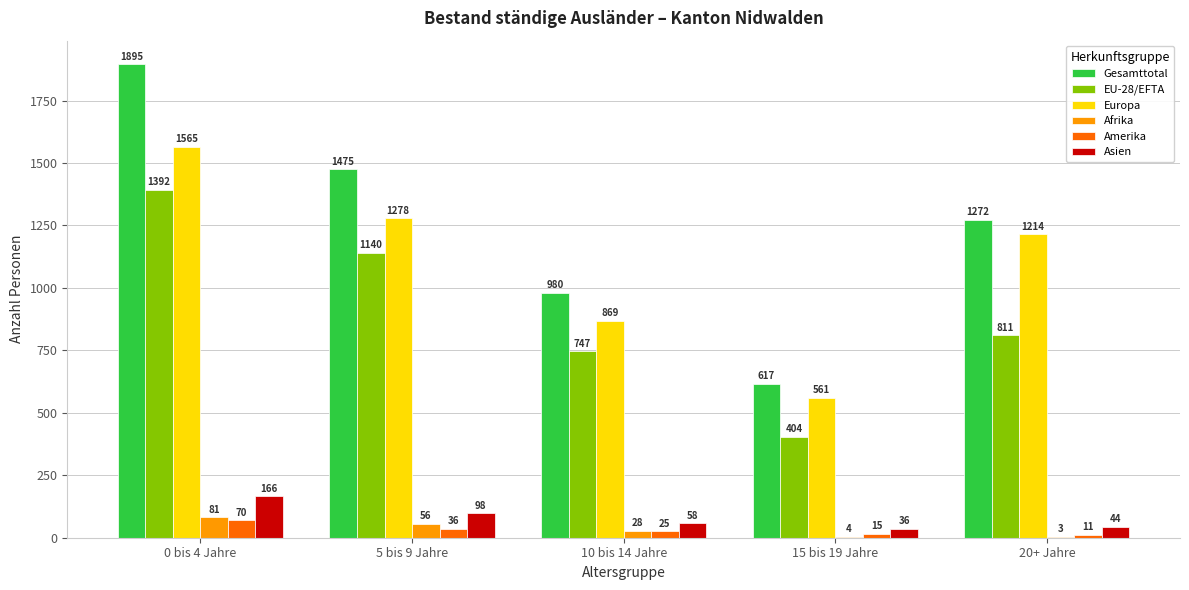

Between 10 bis 14 Jahre and 20+ Jahre, which series saw the biggest shift?

Europa